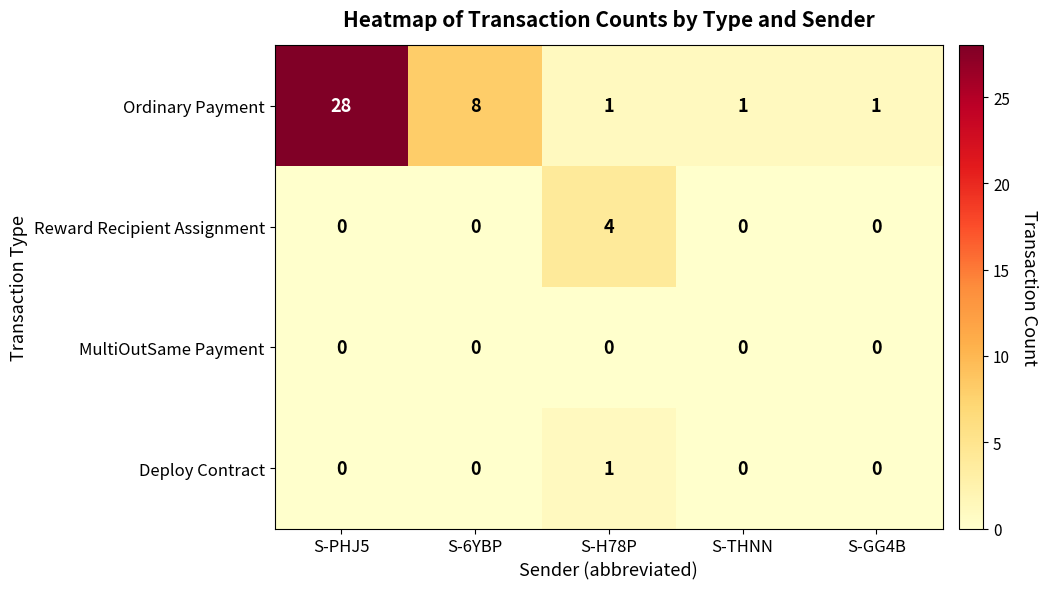

What is the difference between the maximum and minimum values in the Ordinary Payment series?

27